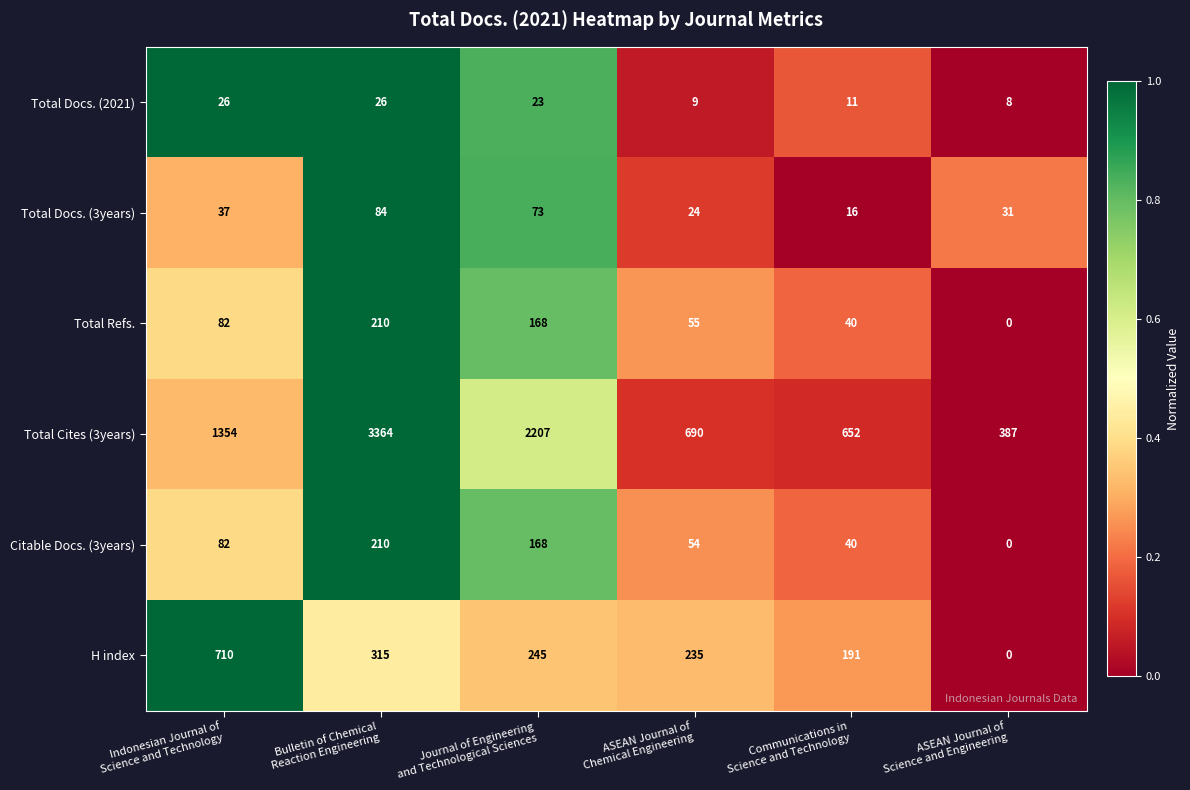

How many Total Docs. (3years) values are between 24 and 73?

4